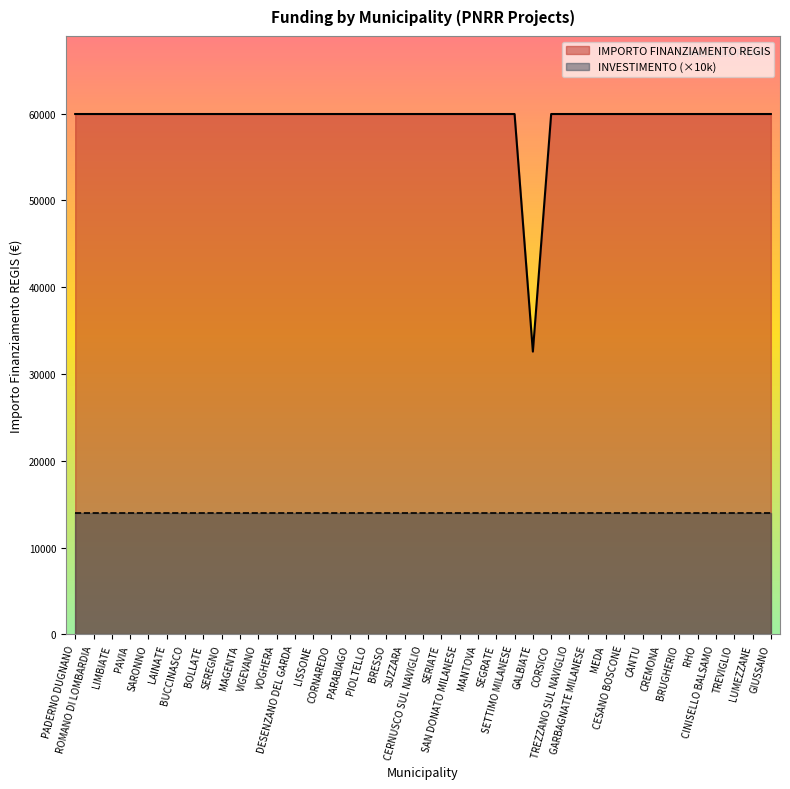

How many values are below 59966?

1